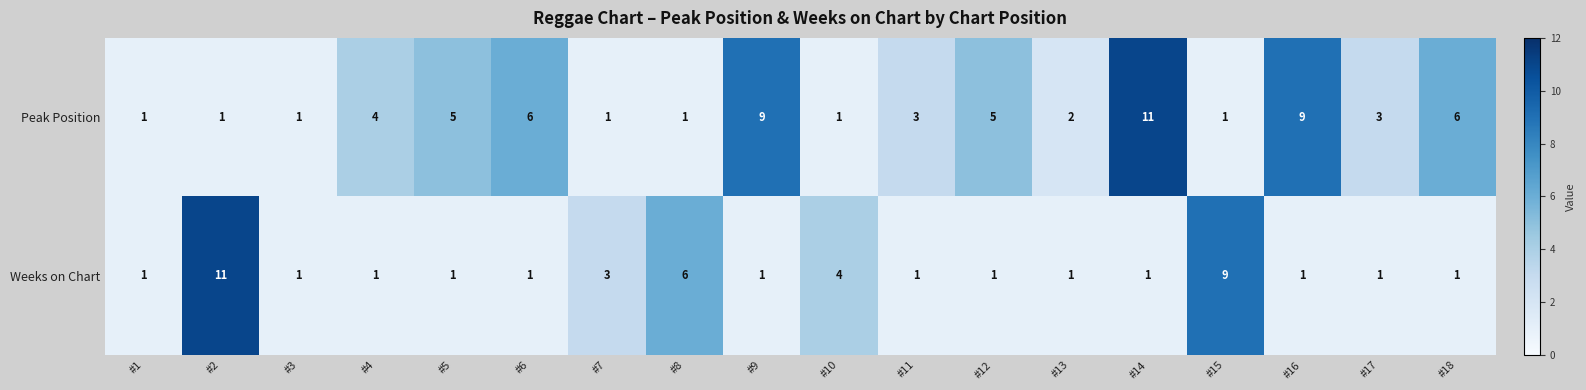

What is the total value across all series at #3?

2